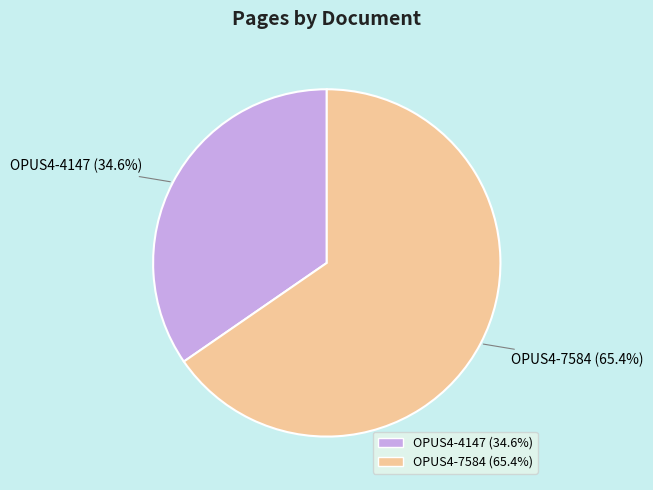

How many segments does this pie chart have?

2